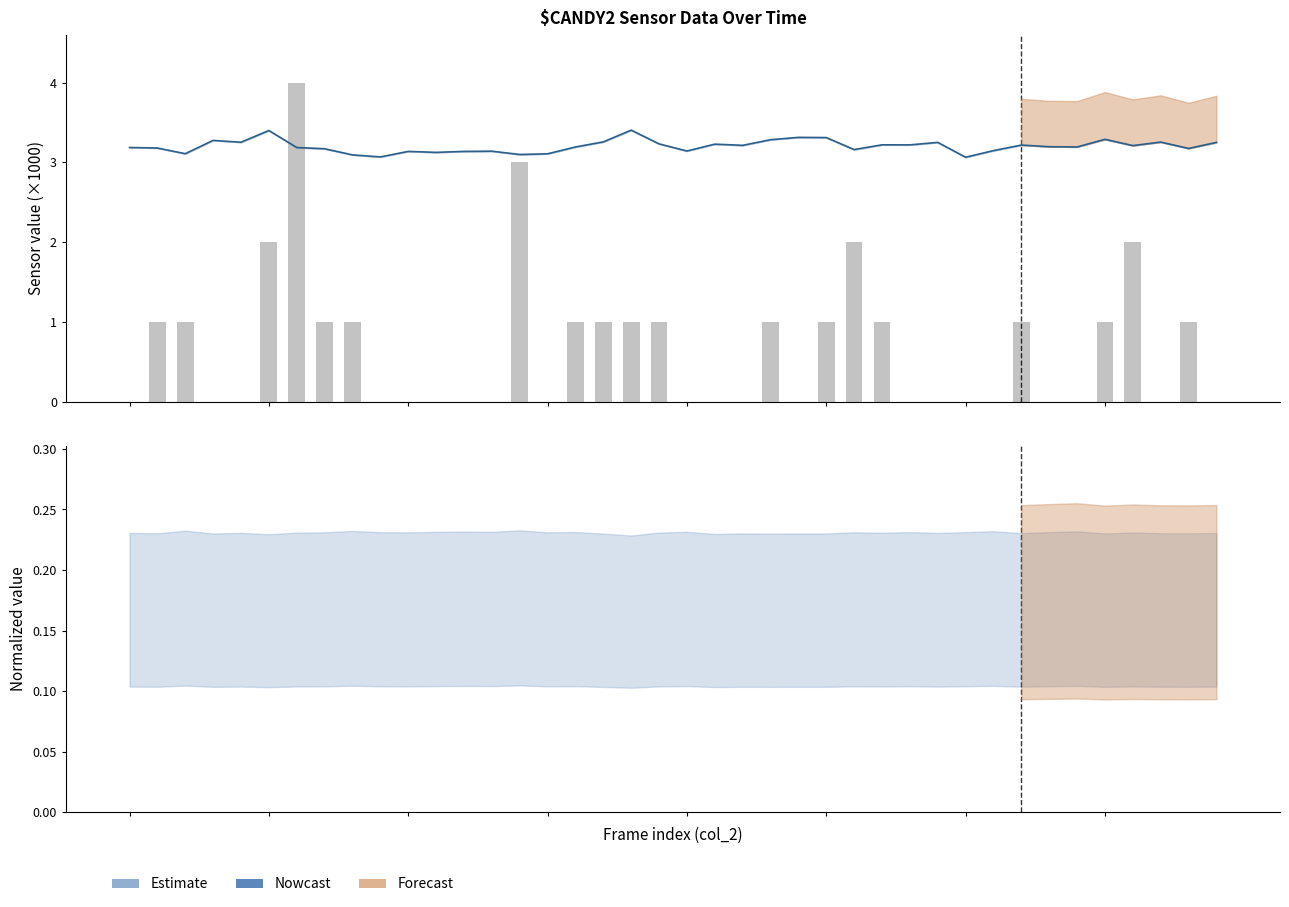

What is the sum of the values at 8 and 11?

1